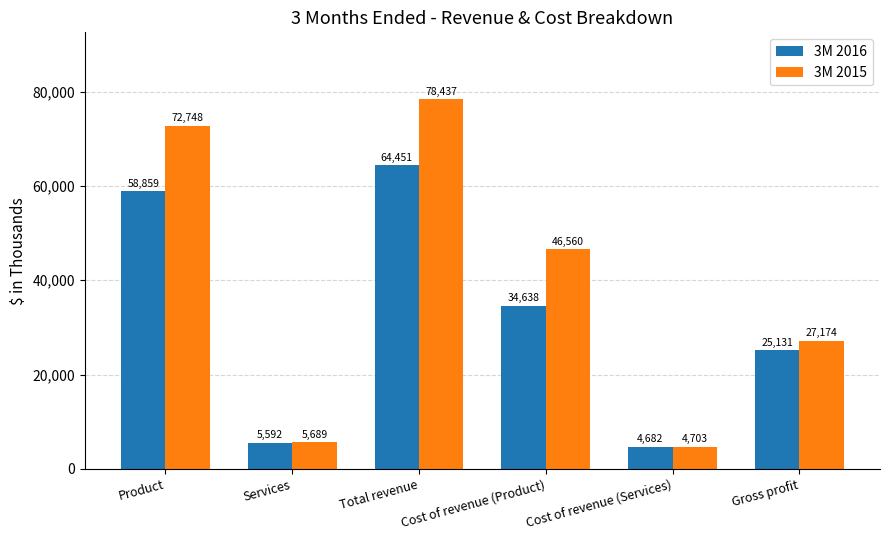

At Services, list the series in order from largest to smallest.

3M 2015, 3M 2016